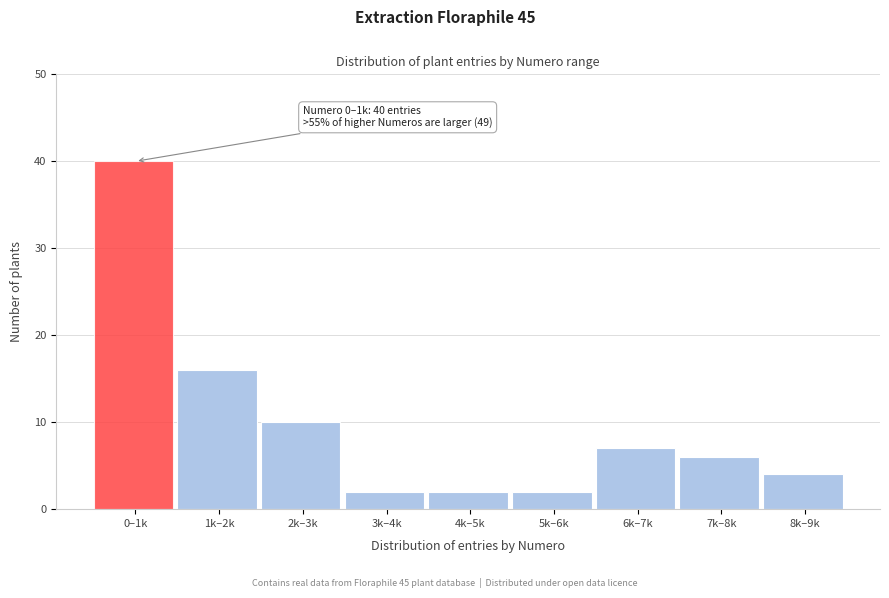

Reading right to left, what are all the values shown in this chart?

8k–9k=4	7k–8k=6	6k–7k=7	5k–6k=2	4k–5k=2	3k–4k=2	2k–3k=10	1k–2k=16	0–1k=40